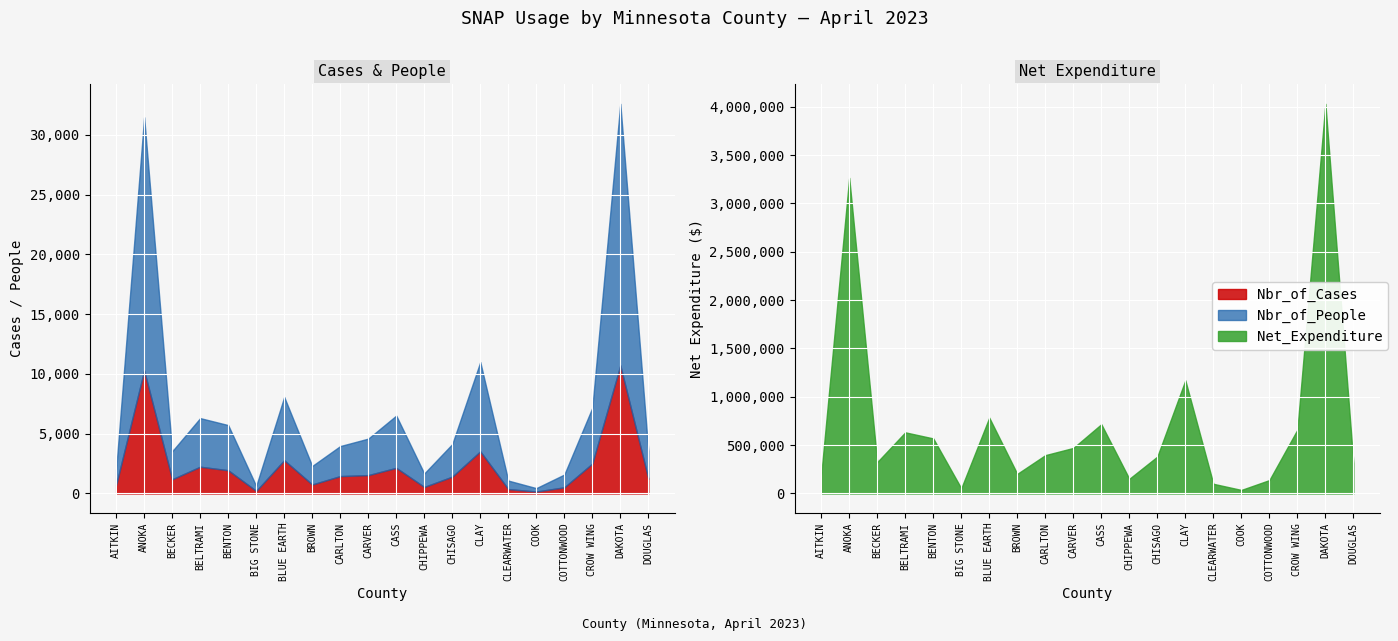

At which label is Nbr_of_Cases closest to 5440?

CLAY